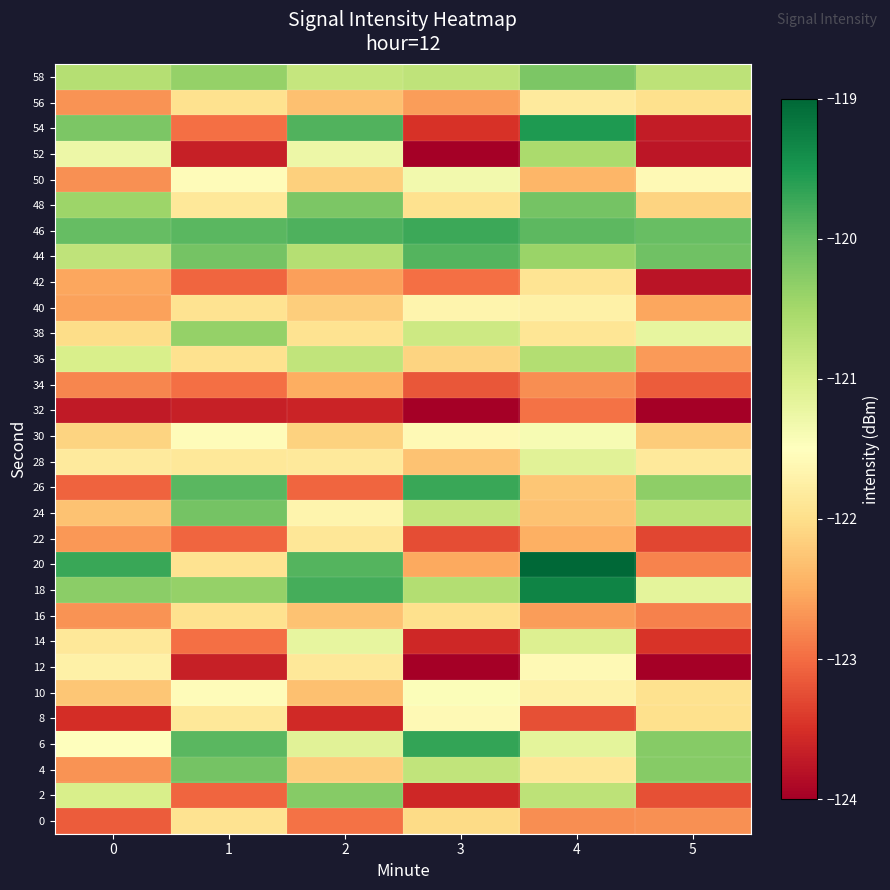

Reading right to left, extract all data points from this chart.

0: 5=-122.7	4=-122.7	3=-122.0	2=-122.9	1=-121.9	0=-123.1
2: 5=-123.2	4=-120.7	3=-123.6	2=-120.3	1=-123.0	0=-121.0
4: 5=-120.3	4=-121.9	3=-120.8	2=-122.2	1=-120.1	0=-122.7
6: 5=-120.3	4=-121.2	3=-119.7	2=-121.1	1=-119.9	0=-121.5
8: 5=-122.0	4=-123.2	3=-121.6	2=-123.6	1=-121.9	0=-123.5
10: 5=-122.0	4=-121.7	3=-121.4	2=-122.3	1=-121.6	0=-122.3
12: 5=-124.0	4=-121.6	3=-124.0	2=-121.9	1=-123.7	0=-121.7
14: 5=-123.5	4=-121.1	3=-123.6	2=-121.2	1=-123.0	0=-121.9
16: 5=-122.8	4=-122.6	3=-122.0	2=-122.3	1=-122.0	0=-122.7
18: 5=-121.2	4=-119.3	3=-120.6	2=-119.8	1=-120.4	0=-120.3
20: 5=-122.8	4=-118.9	3=-122.5	2=-119.9	1=-121.9	0=-119.7
22: 5=-123.3	4=-122.5	3=-123.2	2=-121.9	1=-123.0	0=-122.7
24: 5=-120.7	4=-122.3	3=-120.8	2=-121.7	1=-120.1	0=-122.3
26: 5=-120.3	4=-122.3	3=-119.7	2=-123.1	1=-119.9	0=-123.1
28: 5=-121.8	4=-121.1	3=-122.3	2=-121.9	1=-121.9	0=-121.8
30: 5=-122.2	4=-121.4	3=-121.6	2=-122.1	1=-121.6	0=-122.1
32: 5=-124.1	4=-123.0	3=-124.0	2=-123.6	1=-123.7	0=-123.7
34: 5=-123.1	4=-122.7	3=-123.2	2=-122.5	1=-123.0	0=-122.8
36: 5=-122.6	4=-120.6	3=-122.1	2=-120.8	1=-122.0	0=-121.0
38: 5=-121.2	4=-121.9	3=-120.9	2=-121.9	1=-120.4	0=-122.0
40: 5=-122.6	4=-121.7	3=-121.7	2=-122.2	1=-121.9	0=-122.6
42: 5=-123.8	4=-121.9	3=-123.0	2=-122.6	1=-123.0	0=-122.5
44: 5=-120.1	4=-120.4	3=-119.9	2=-120.7	1=-120.1	0=-120.7
46: 5=-120.0	4=-120.0	3=-119.7	2=-119.8	1=-119.9	0=-120.0
48: 5=-122.1	4=-120.1	3=-122.0	2=-120.2	1=-121.9	0=-120.4
50: 5=-121.6	4=-122.4	3=-121.3	2=-122.1	1=-121.6	0=-122.7
52: 5=-123.7	4=-120.5	3=-124.3	2=-121.3	1=-123.7	0=-121.3
54: 5=-123.7	4=-119.5	3=-123.5	2=-119.9	1=-123.0	0=-120.2
56: 5=-122.0	4=-121.8	3=-122.6	2=-122.3	1=-122.0	0=-122.7
58: 5=-120.7	4=-120.2	3=-120.7	2=-120.8	1=-120.4	0=-120.7